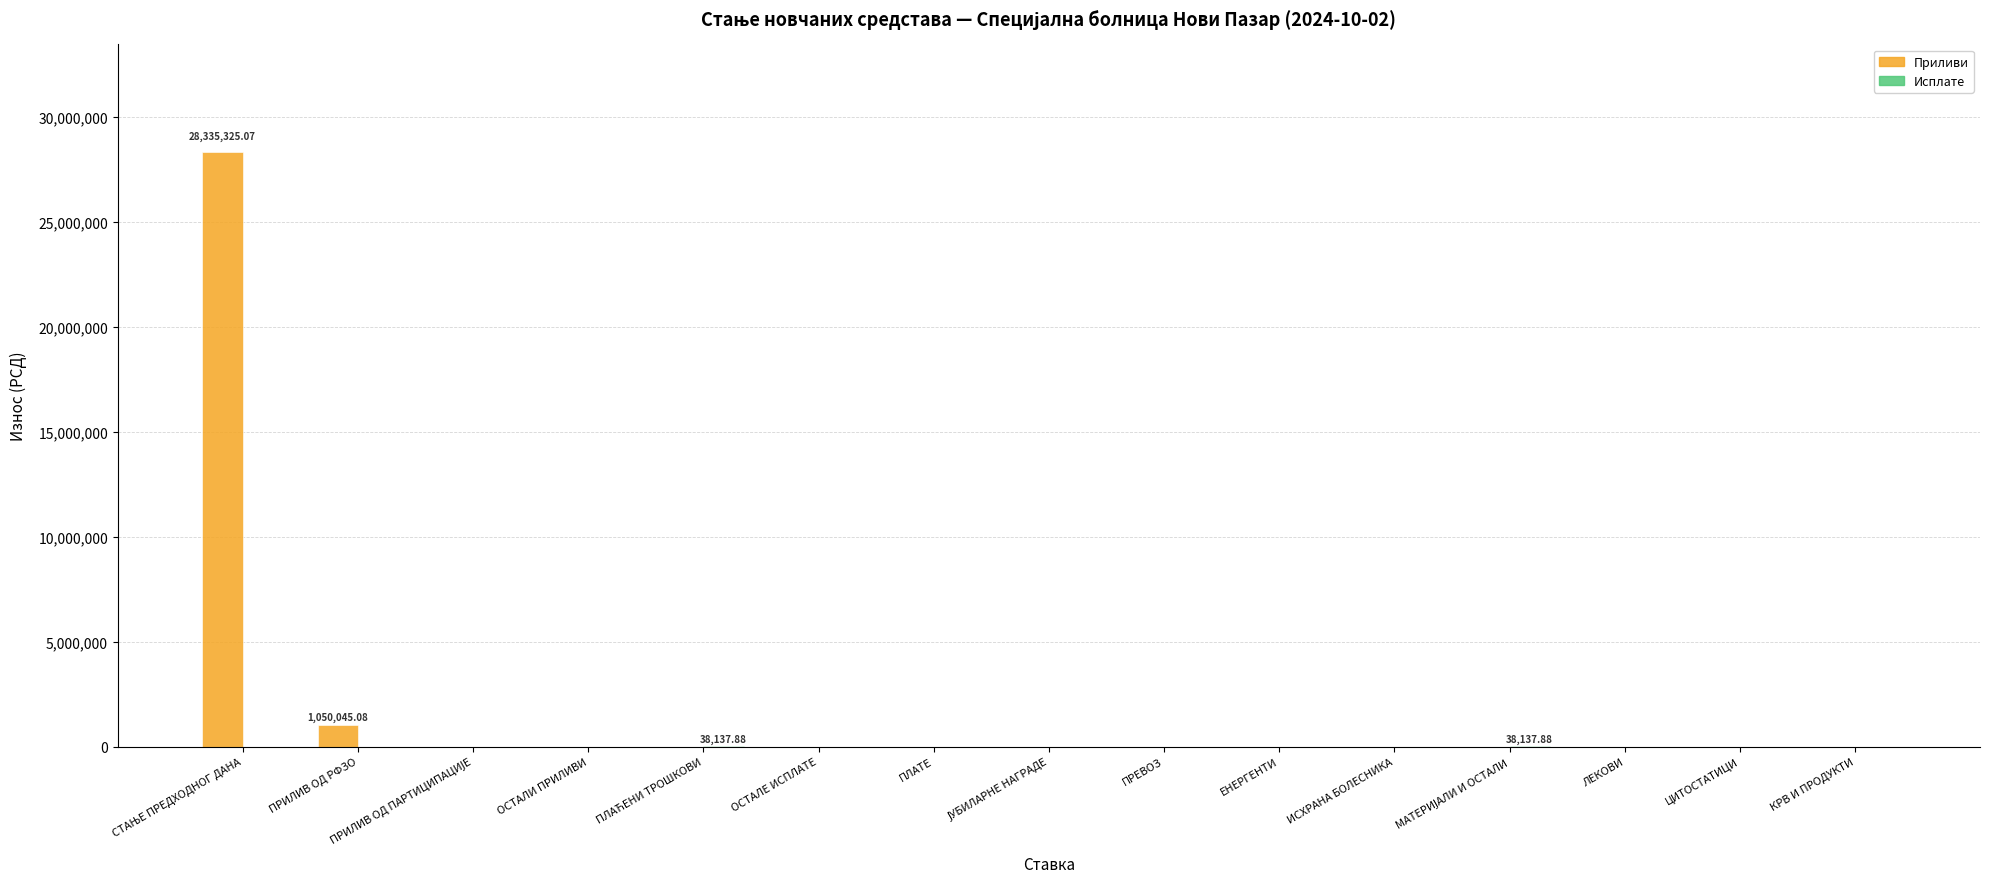

At which label is Приливи closest to 14167662?

ПРИЛИВ ОД РФЗО